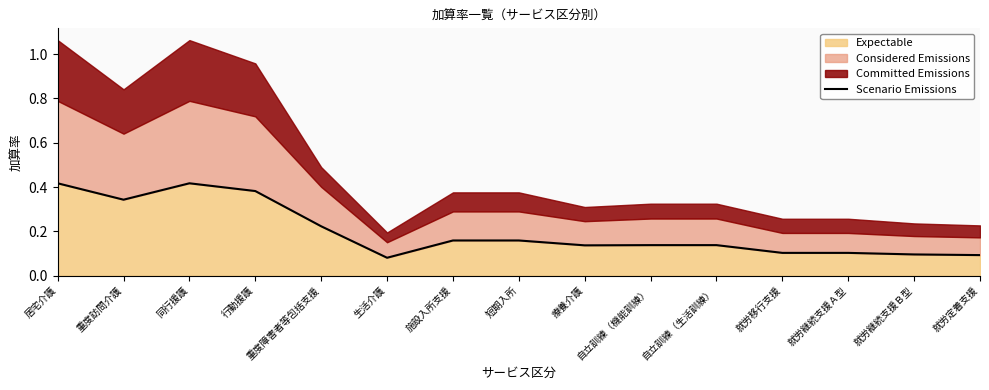

True or false: the data shows 0.1 at 療養介護.

True